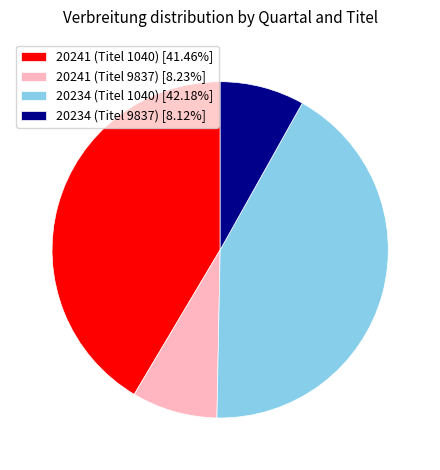

The 20241 (Titel 1040) slice represents 35% of the pie. True or false?

False